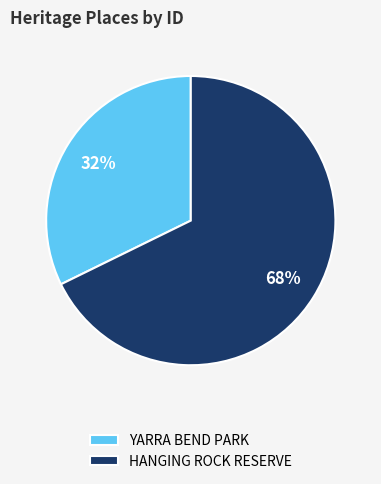

What is the majority slice?

HANGING ROCK RESERVE